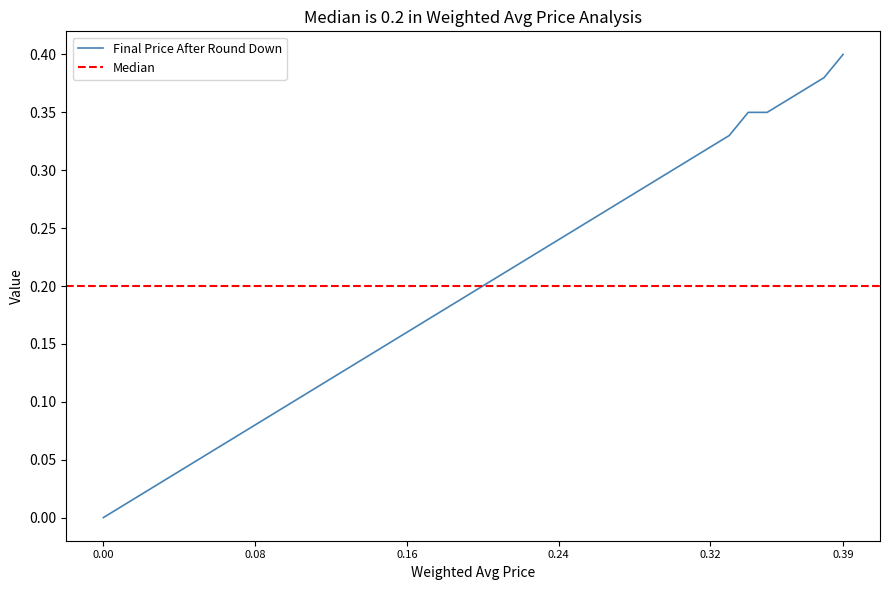

Which category has the highest value in the Final Price After Round Down series?

0.39